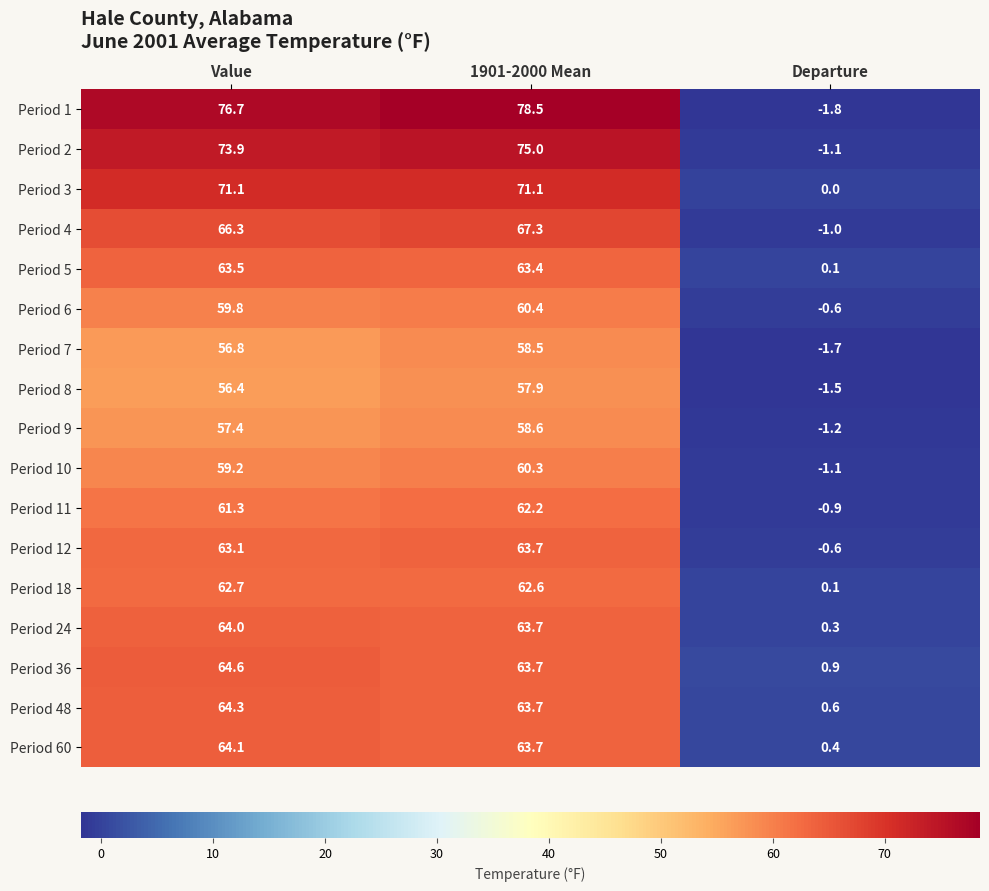

Count the number of data series in this chart.

17